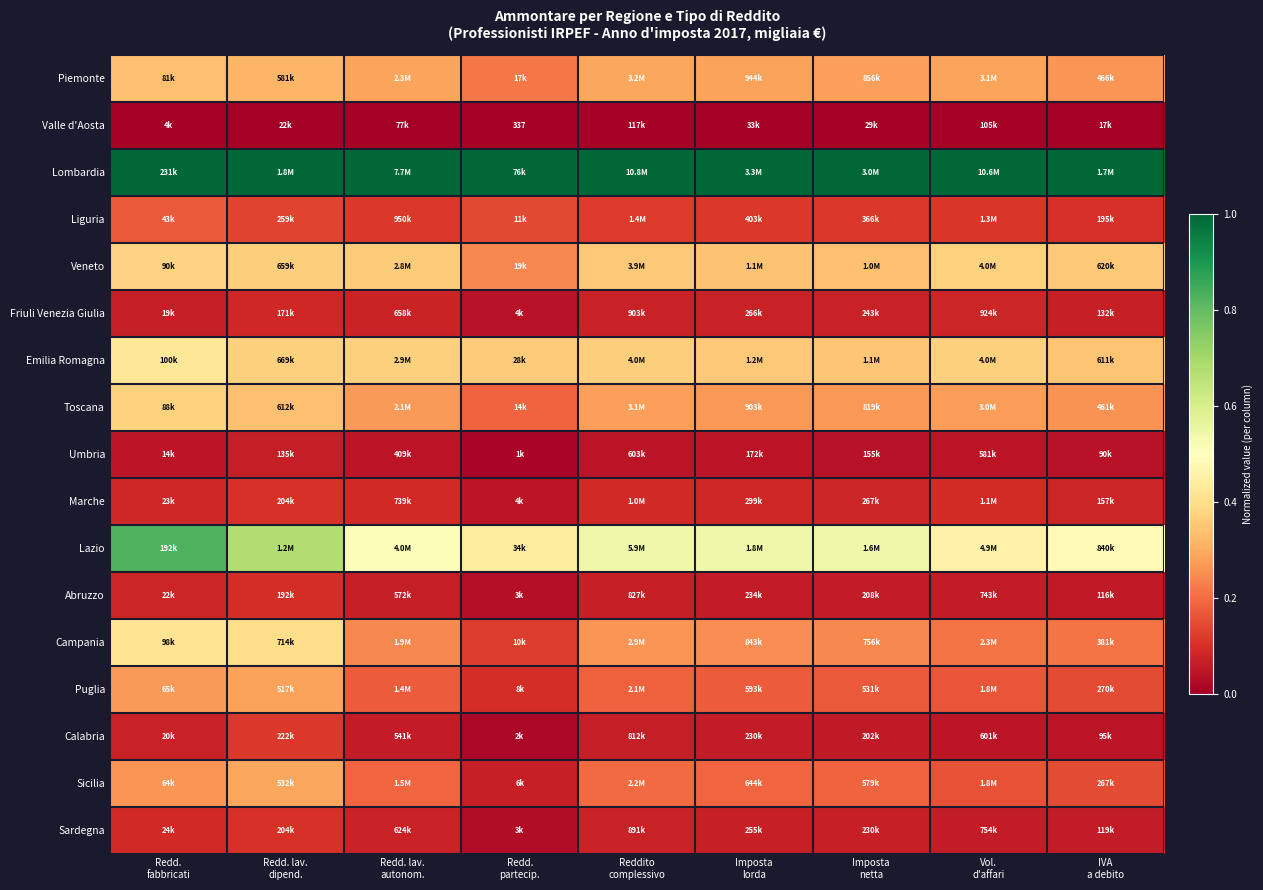

True or false: Lazio has a value of 0.5 at Imposta lorda.

True